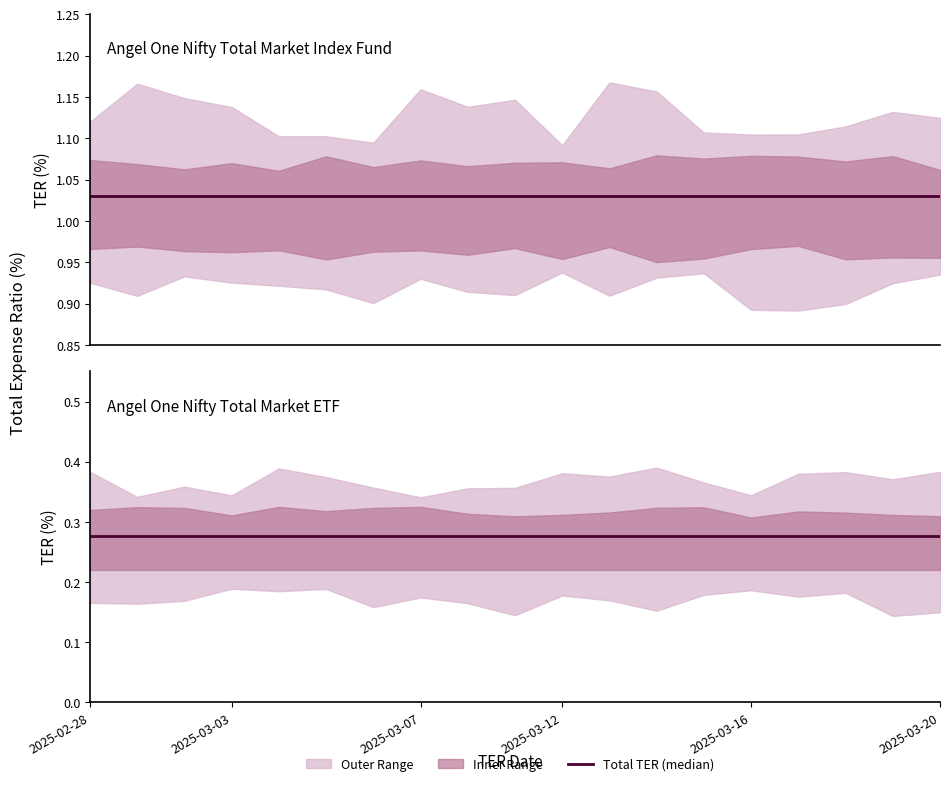

True or false: Angel One Nifty Total Market Index Fund - Regular Plan GST and Angel One Nifty Total Market ETF - Direct Plan GST intersect in this chart.

False